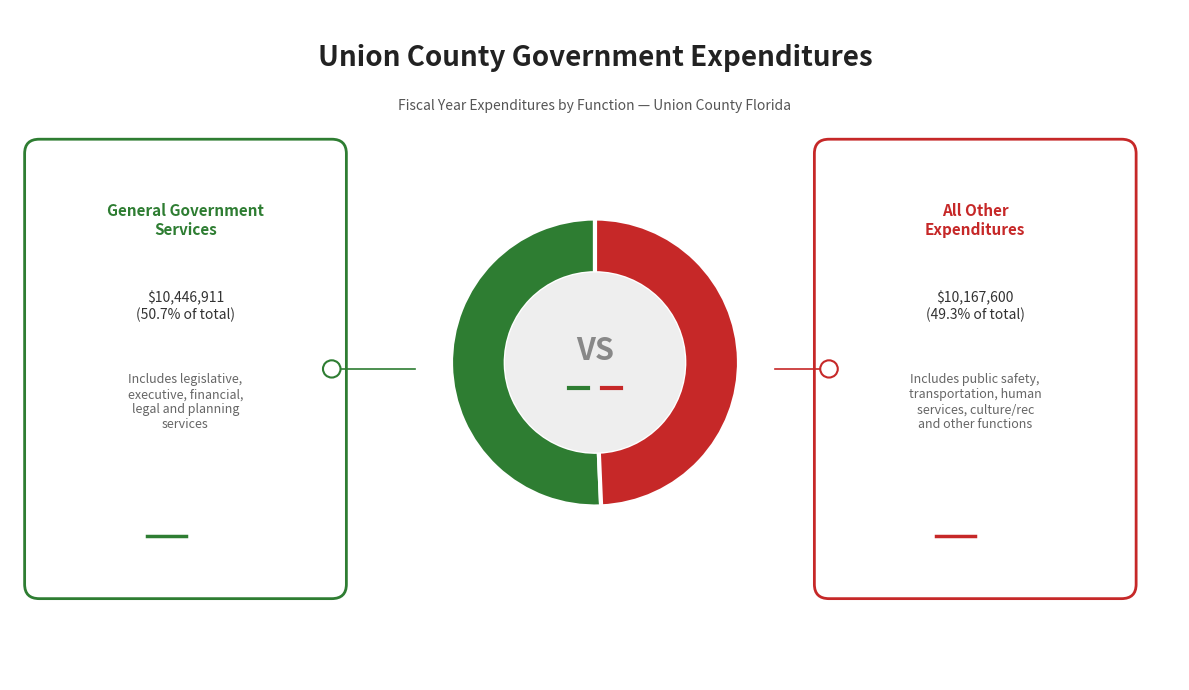

Does any single category account for the majority?

Yes